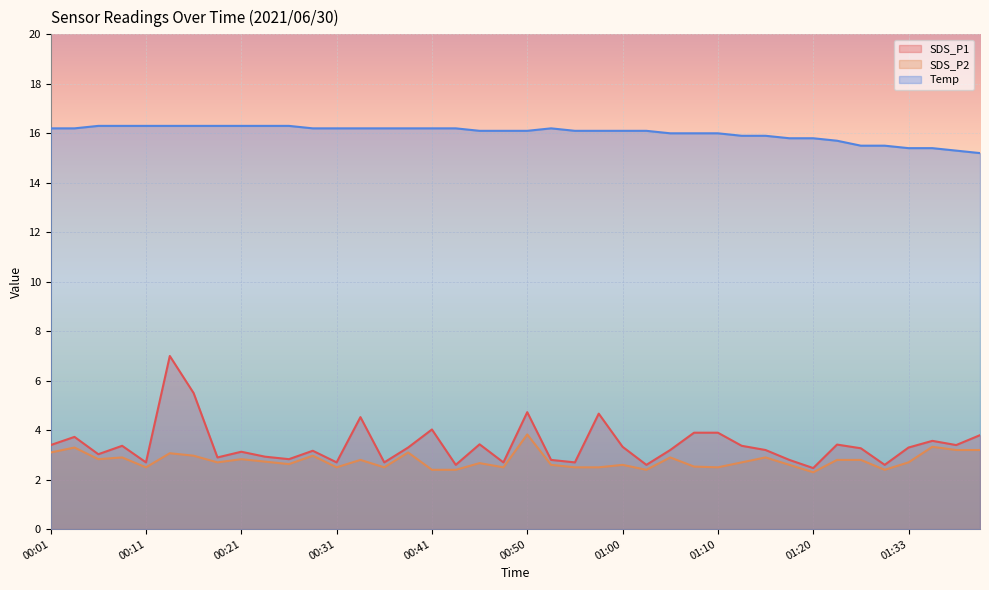

Is it true that SDS_P1 equals 3.8 at 00:53?

False